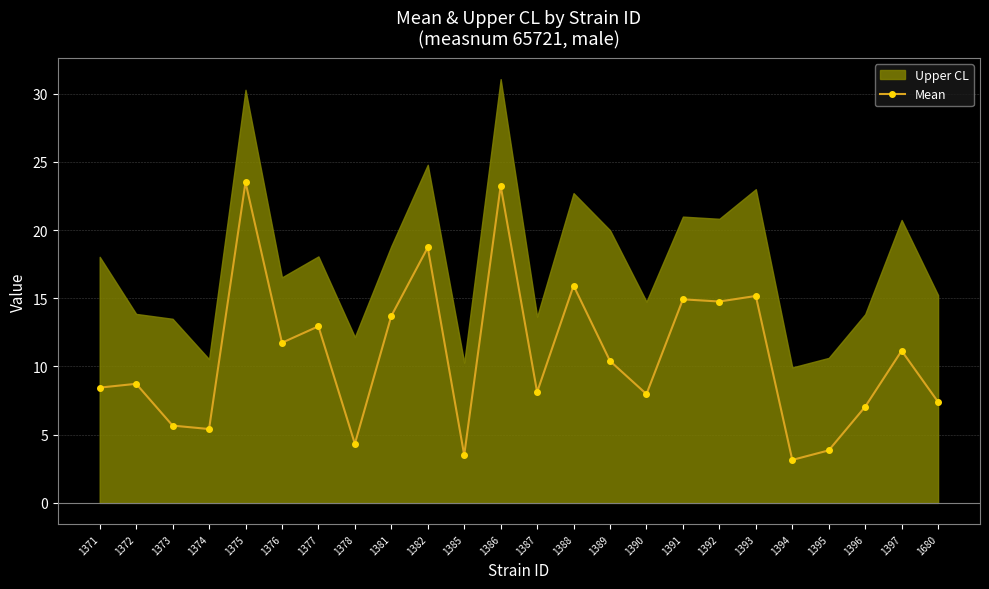

Does the chart display data point markers on the line(s)?

Yes